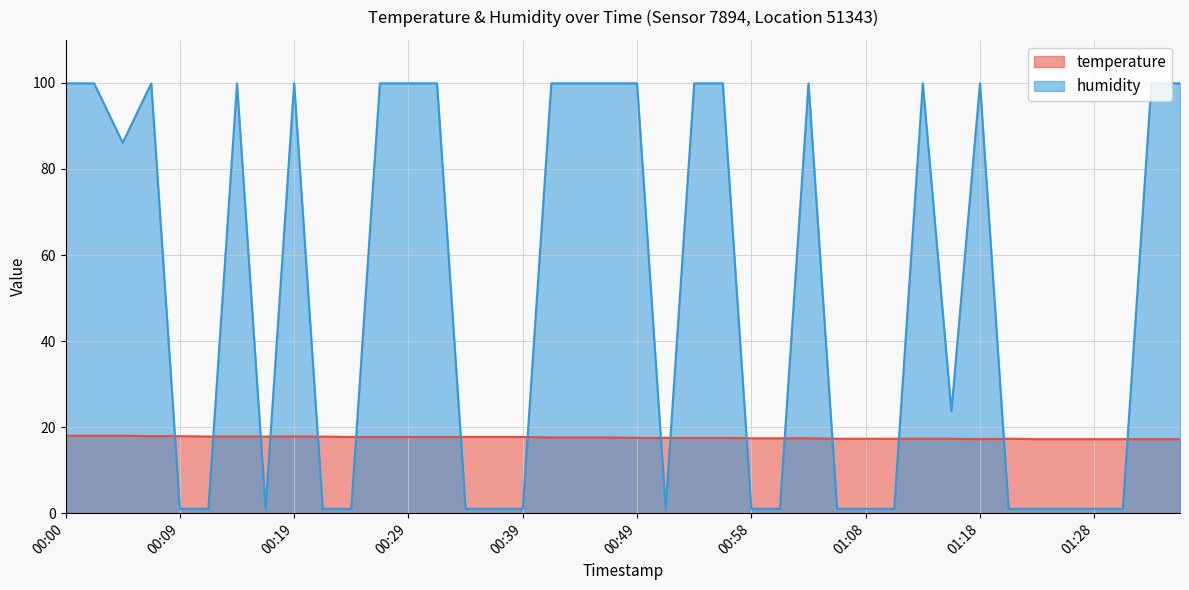

What is the smallest value displayed?

1.0